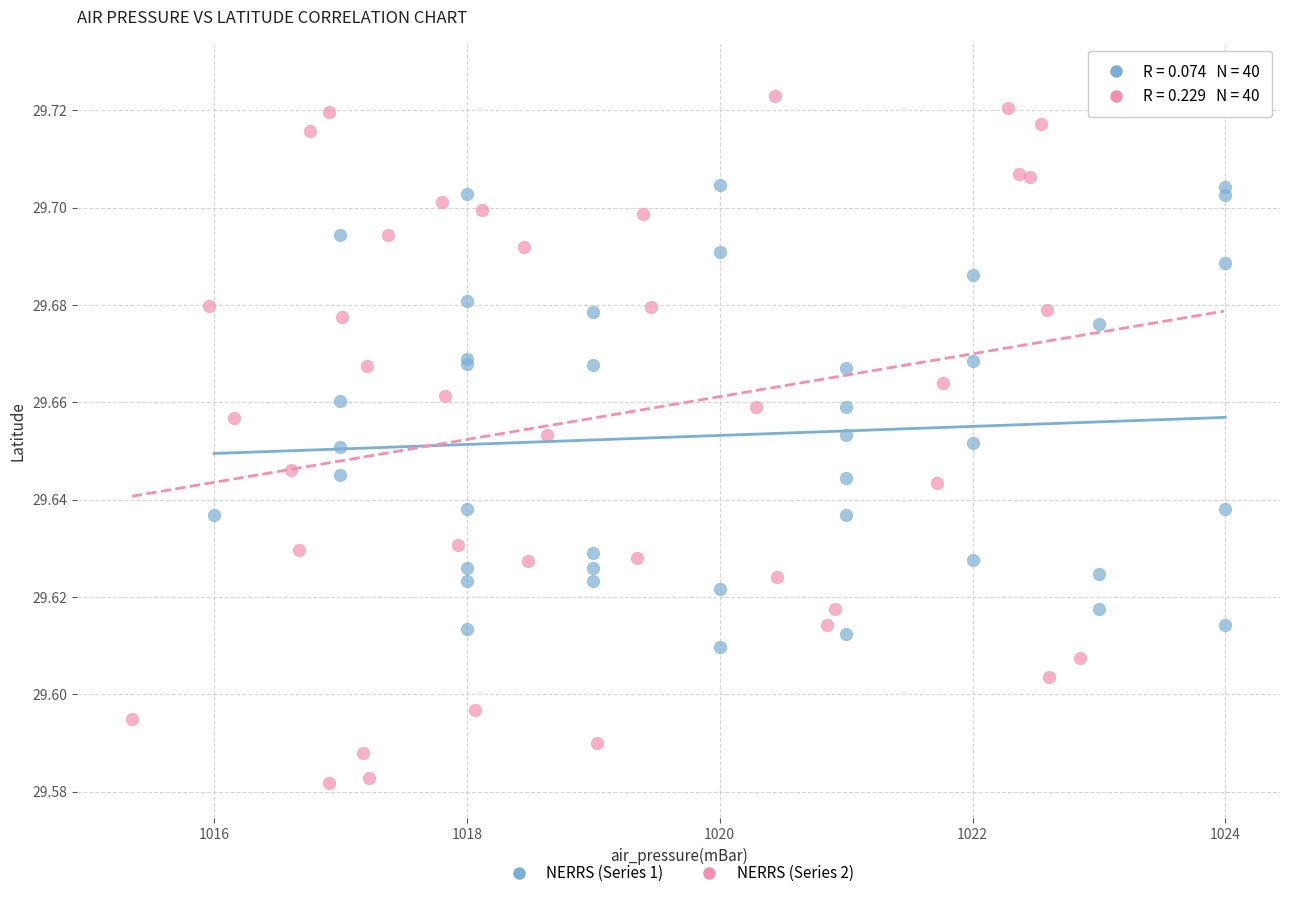

Which series reaches the maximum Y coordinate?

NERRS (Series 2)